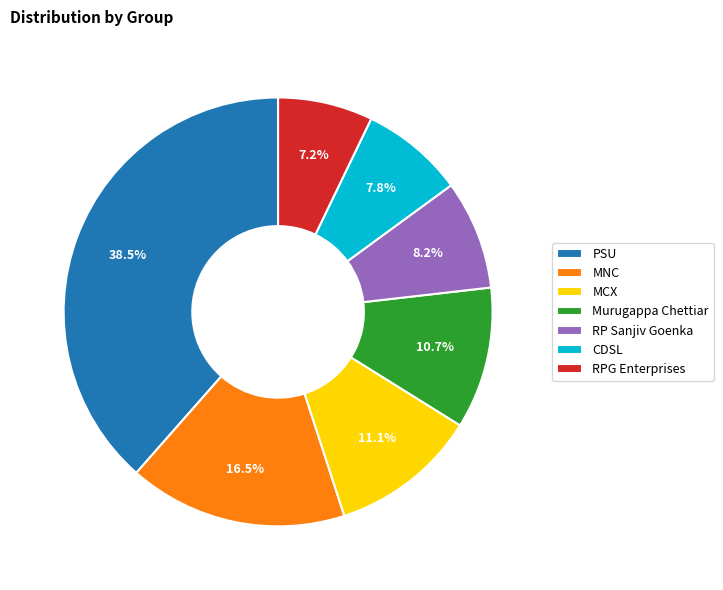

How many slices are in this pie chart?

7